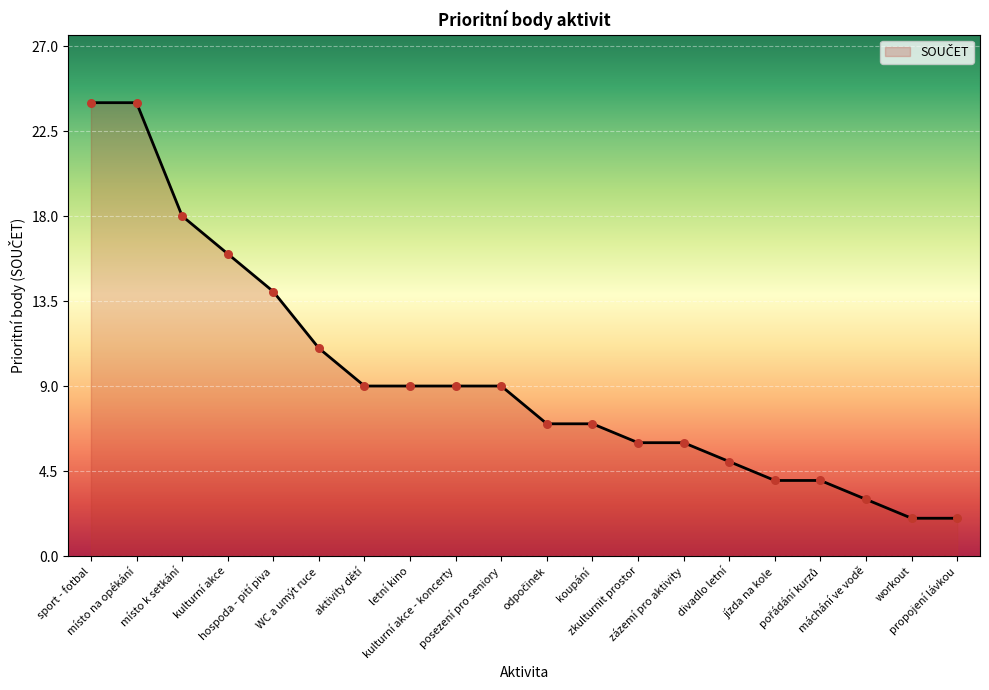

What is the maximum value shown in the chart?

24